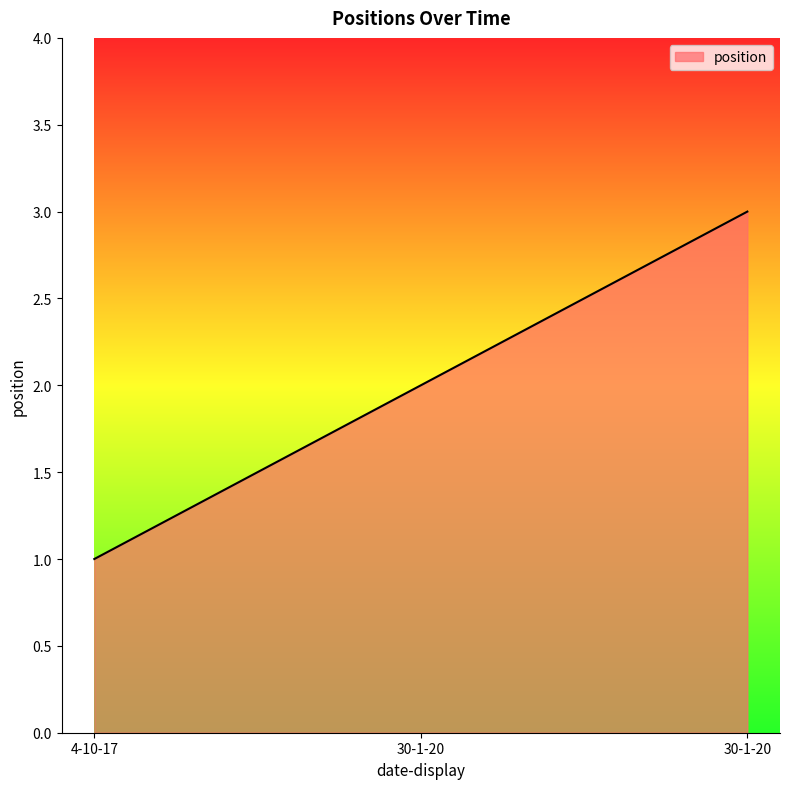

Does the chart display data point markers on the line(s)?

No